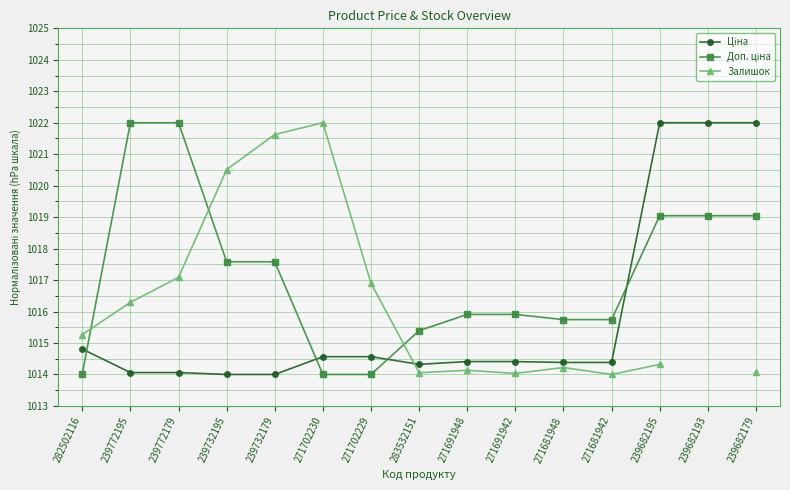

At how many categories does at least one series exceed 1014?

15